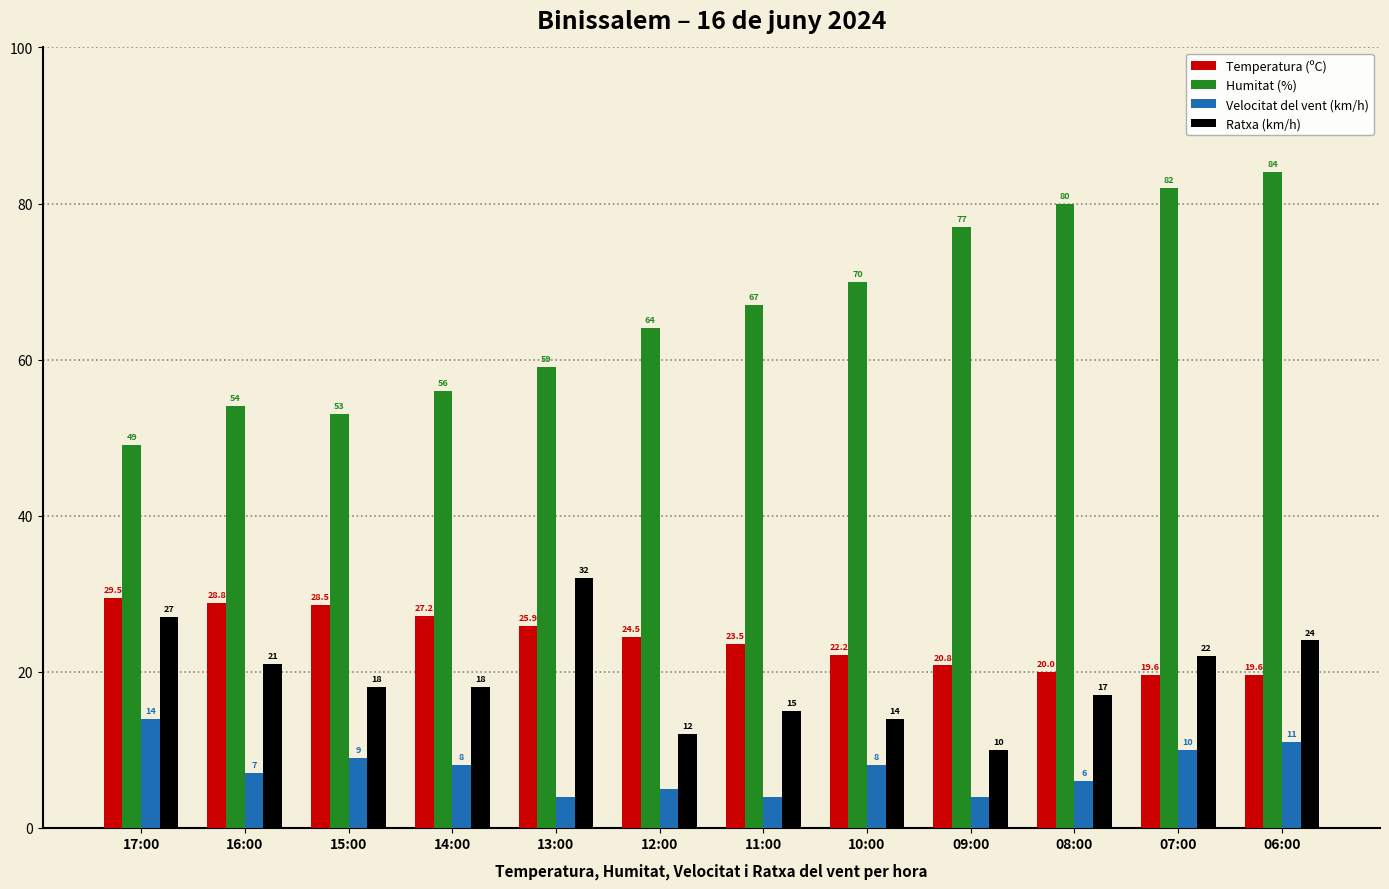

What is the lowest value of the Temperatura (ºC) series?

19.6